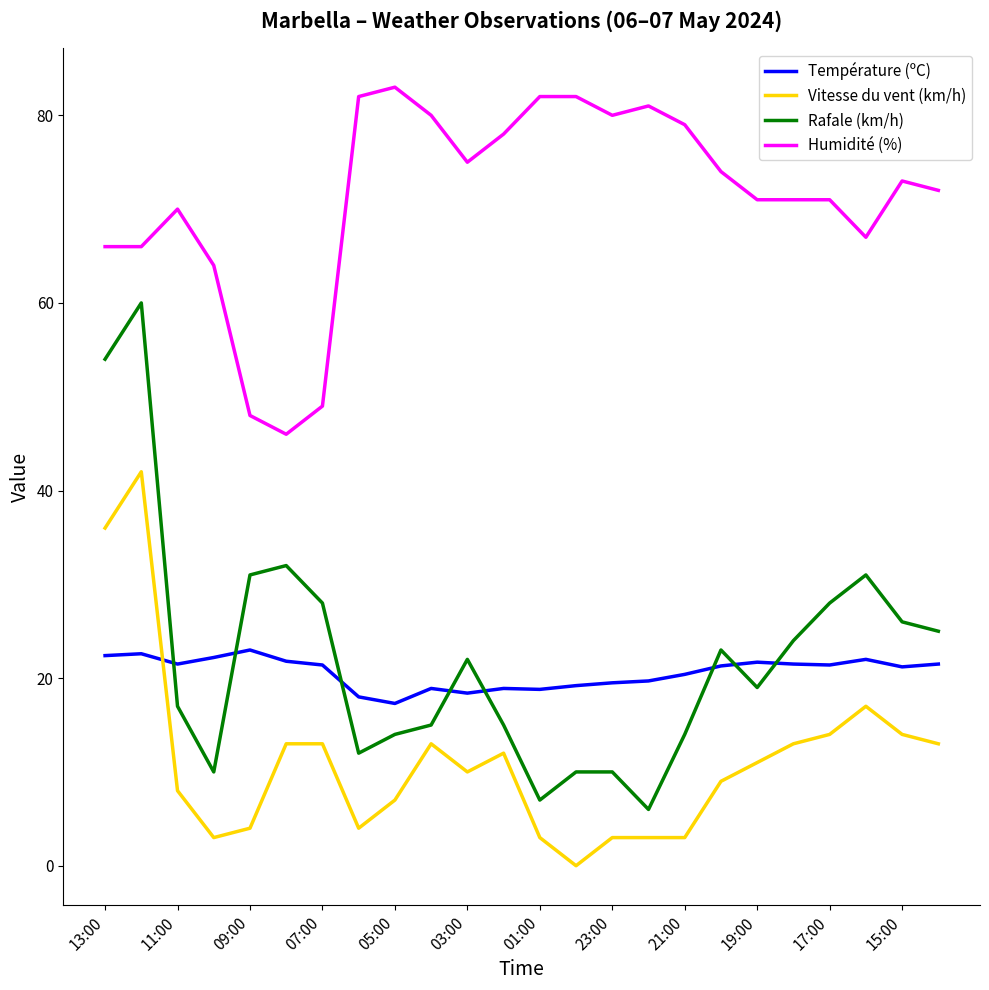

Is this an area chart (filled region under the line)?

No